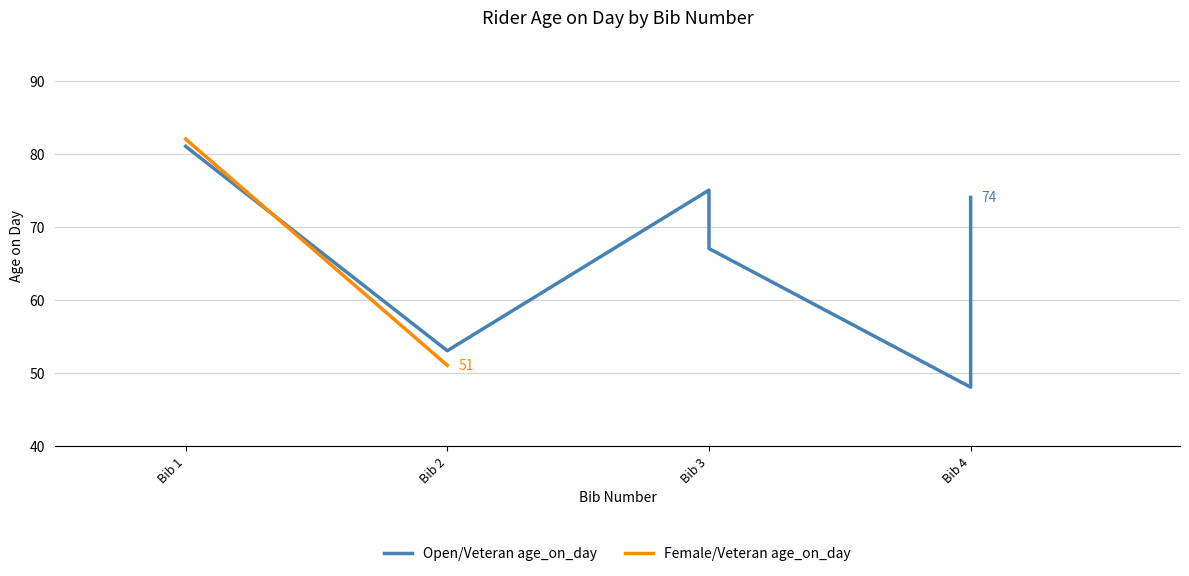

What is the change in value from Bib 3 to Bib 4?

-19